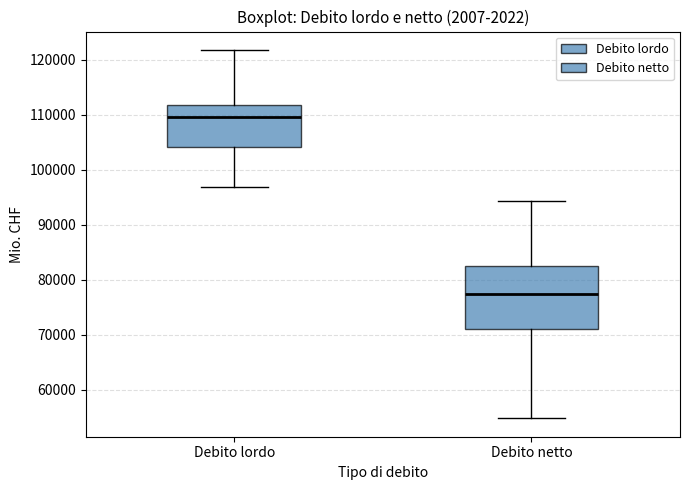

Comparing the boxes themselves (not the whiskers), which one is the tallest?

Debito netto